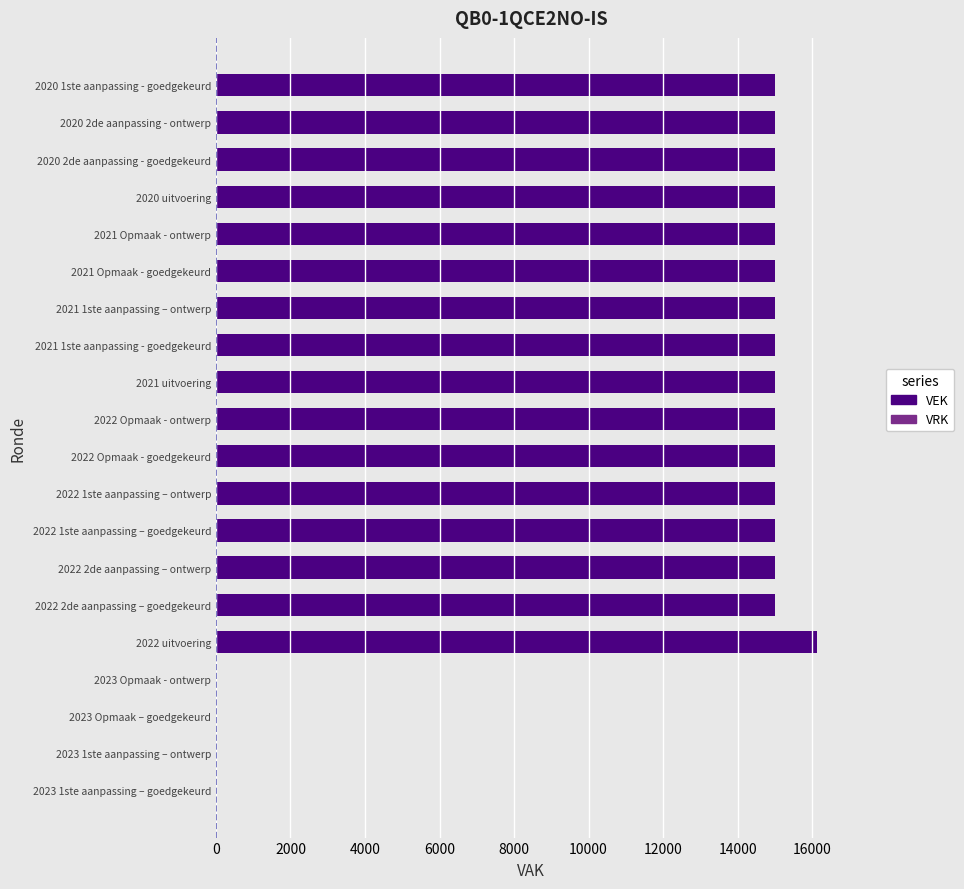

Which label corresponds to the largest value in the chart?

2022 uitvoering